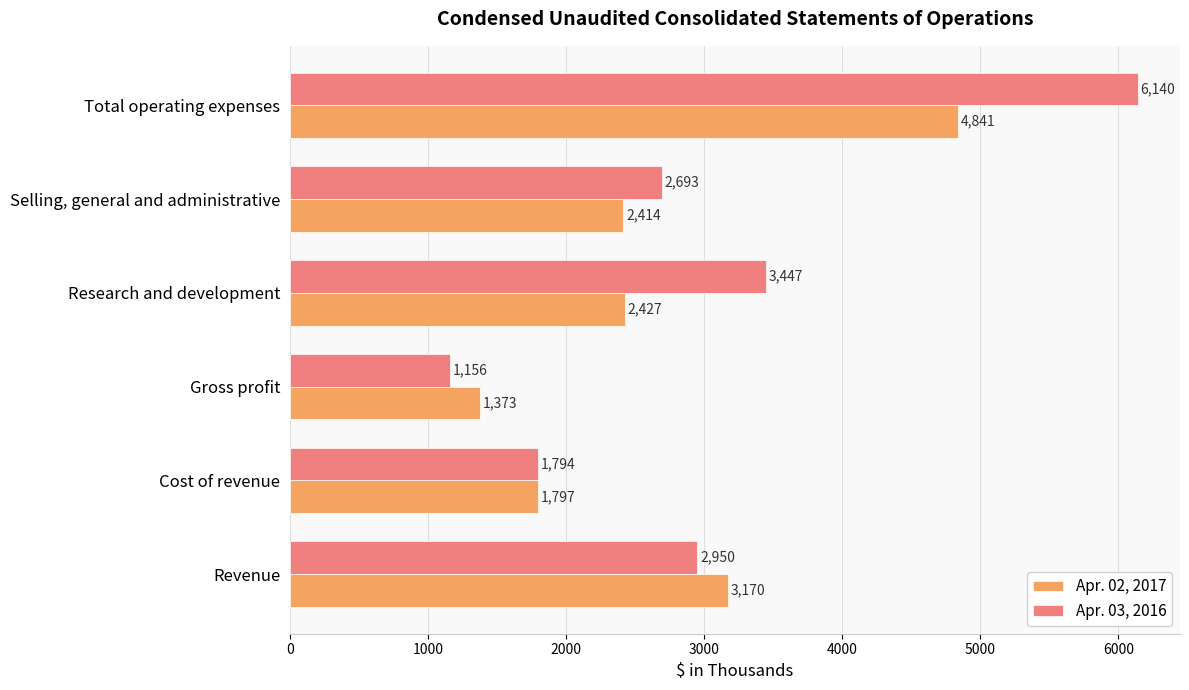

What is the smallest value displayed?

1156